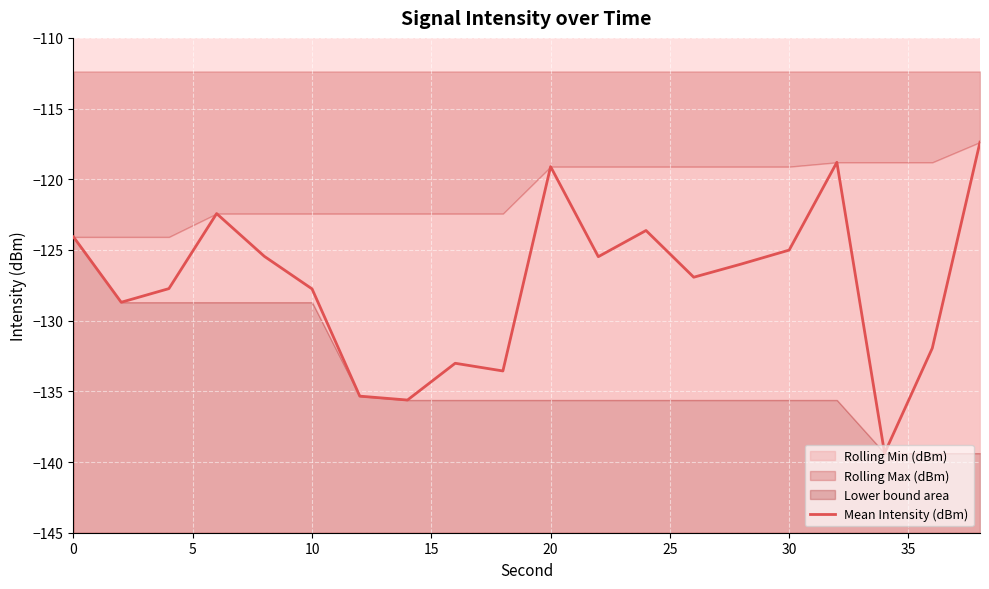

True or false: the data shows -128.7 at 5.

True